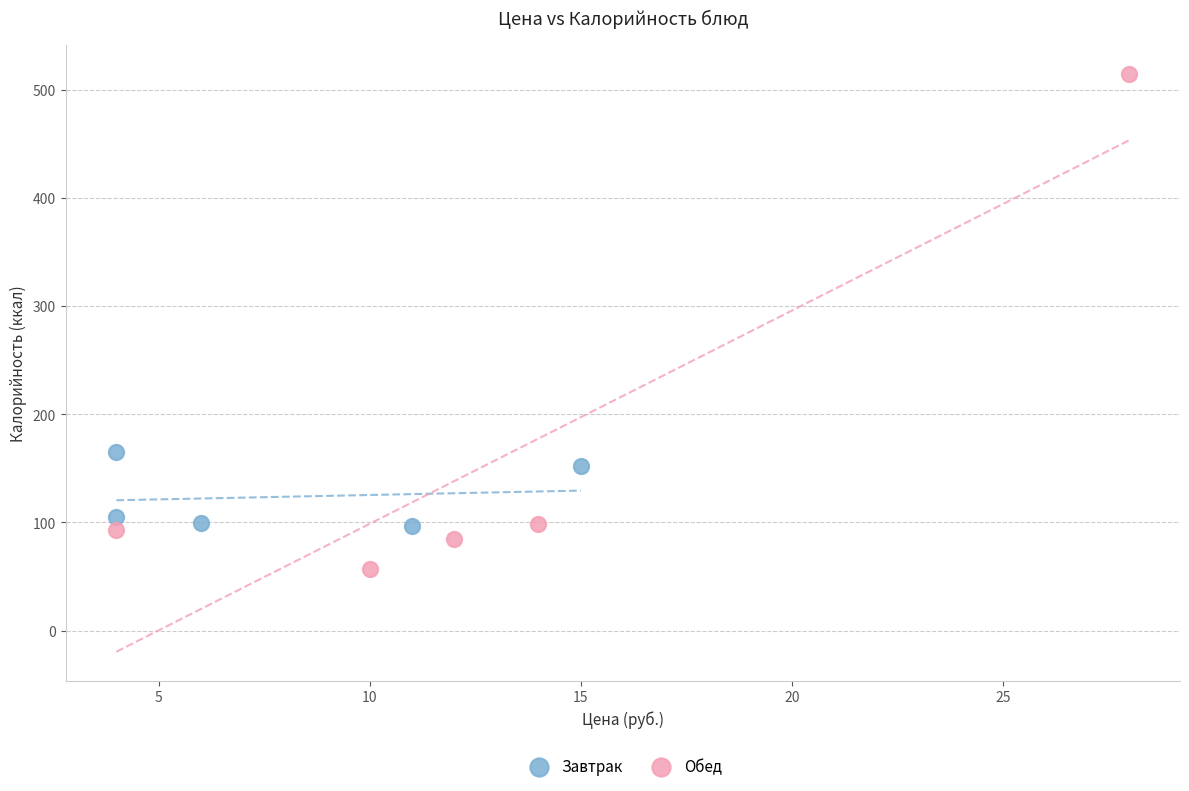

What are all the series names shown in the legend?

Завтрак, Обед